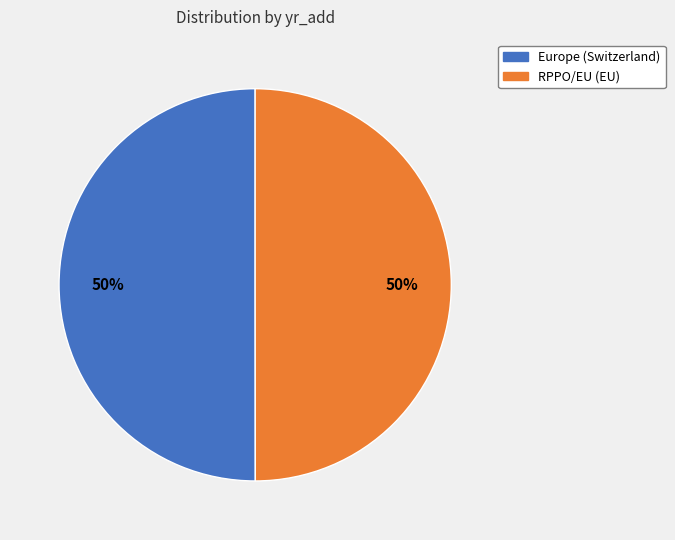

True or false: RPPO/EU (EU) accounts for 50% of the total.

True